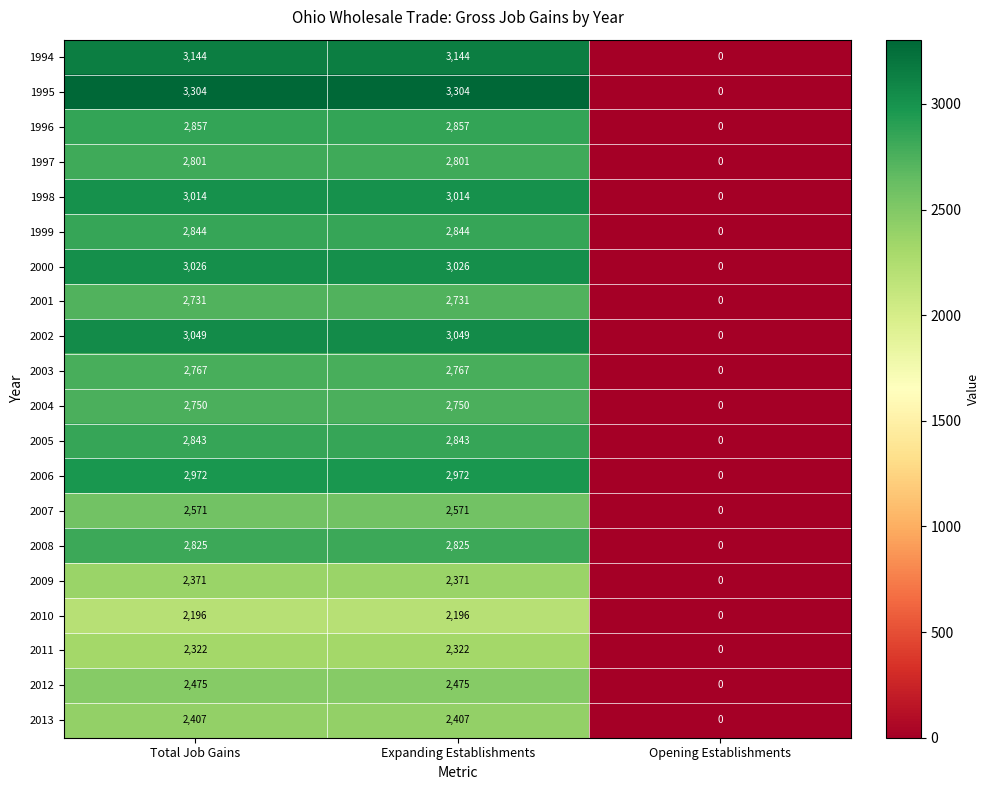

Is it true that 2003 equals 1047 at Expanding Establishments?

False